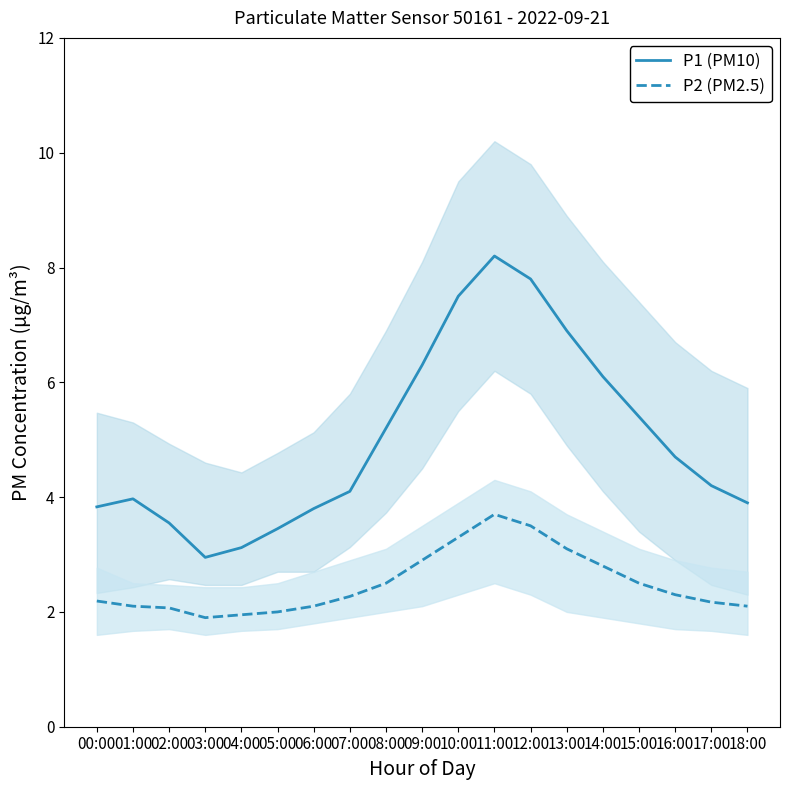

Is this an area chart (filled region under the line)?

No